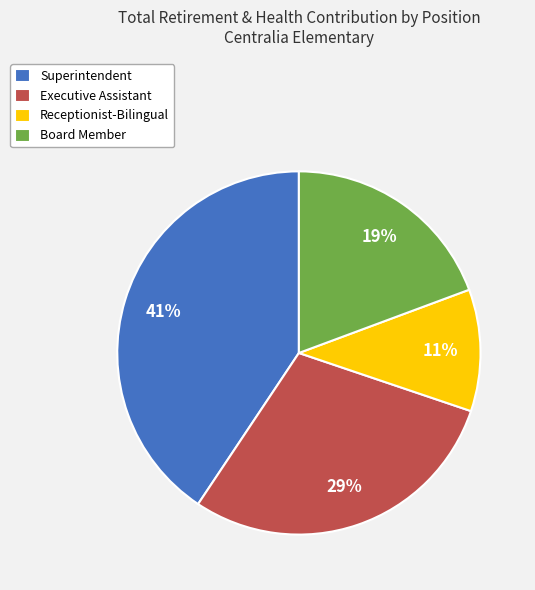

What is the largest slice in the pie chart?

Superintendent